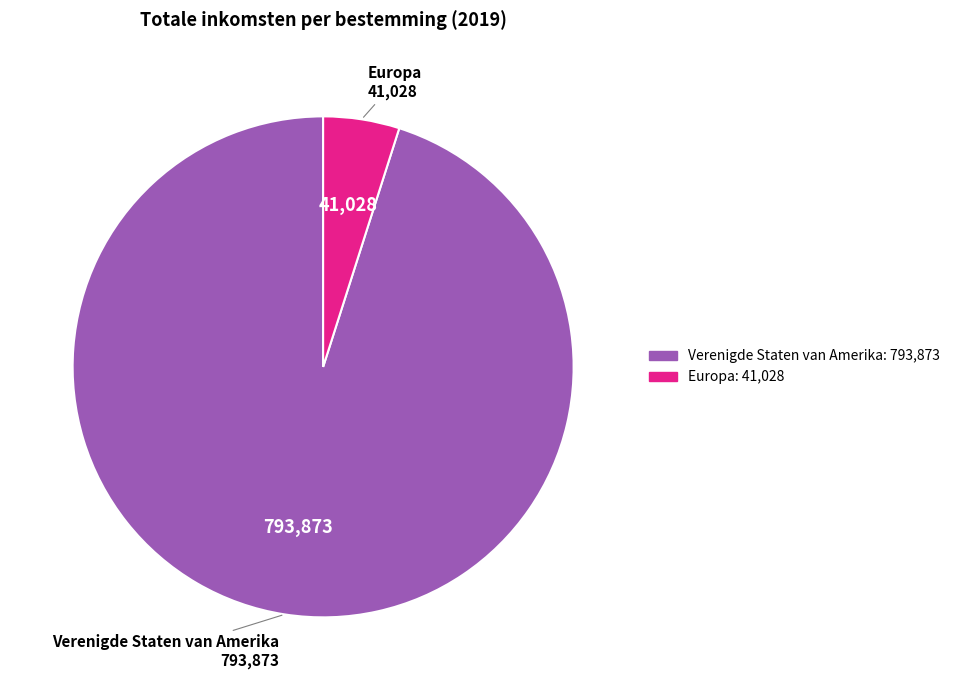

Rank the categories by value from lowest to highest.

Europa, Verenigde Staten van Amerika